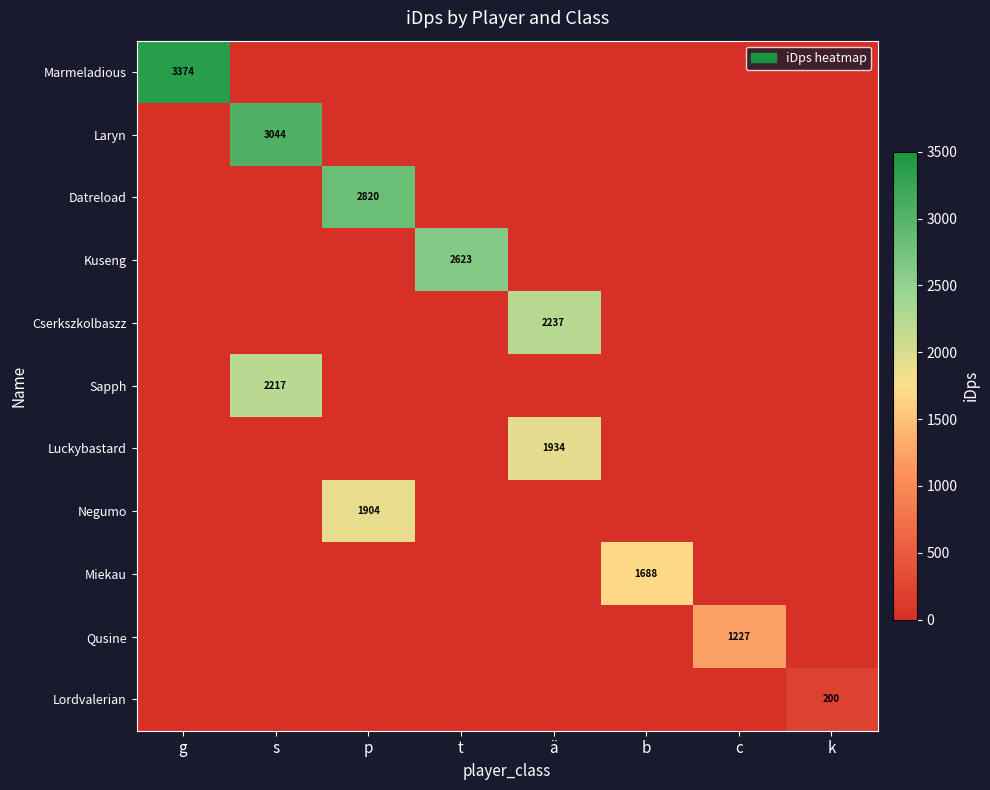

The Qusine series shows 607 at c. True or false?

False